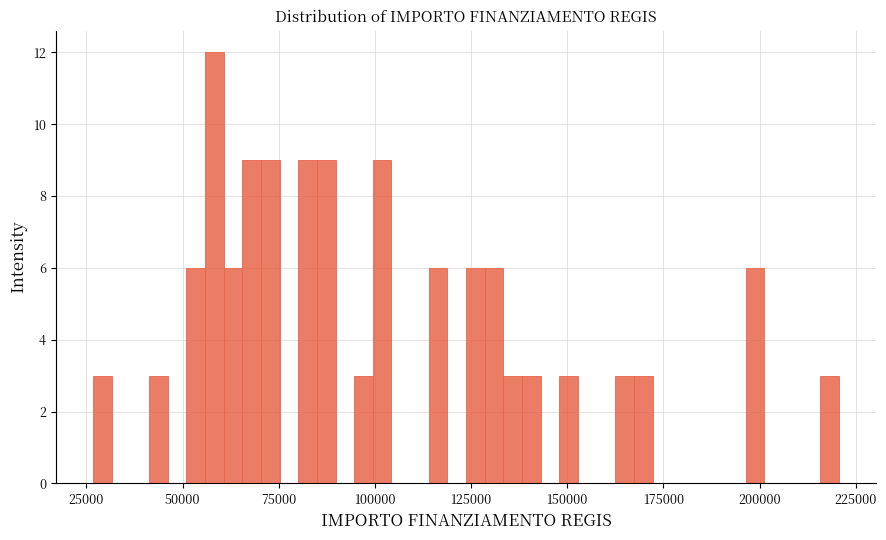

Around what value on the x-axis is the tallest bar? Give the approximate position of its centre, as read against the axis.

60000